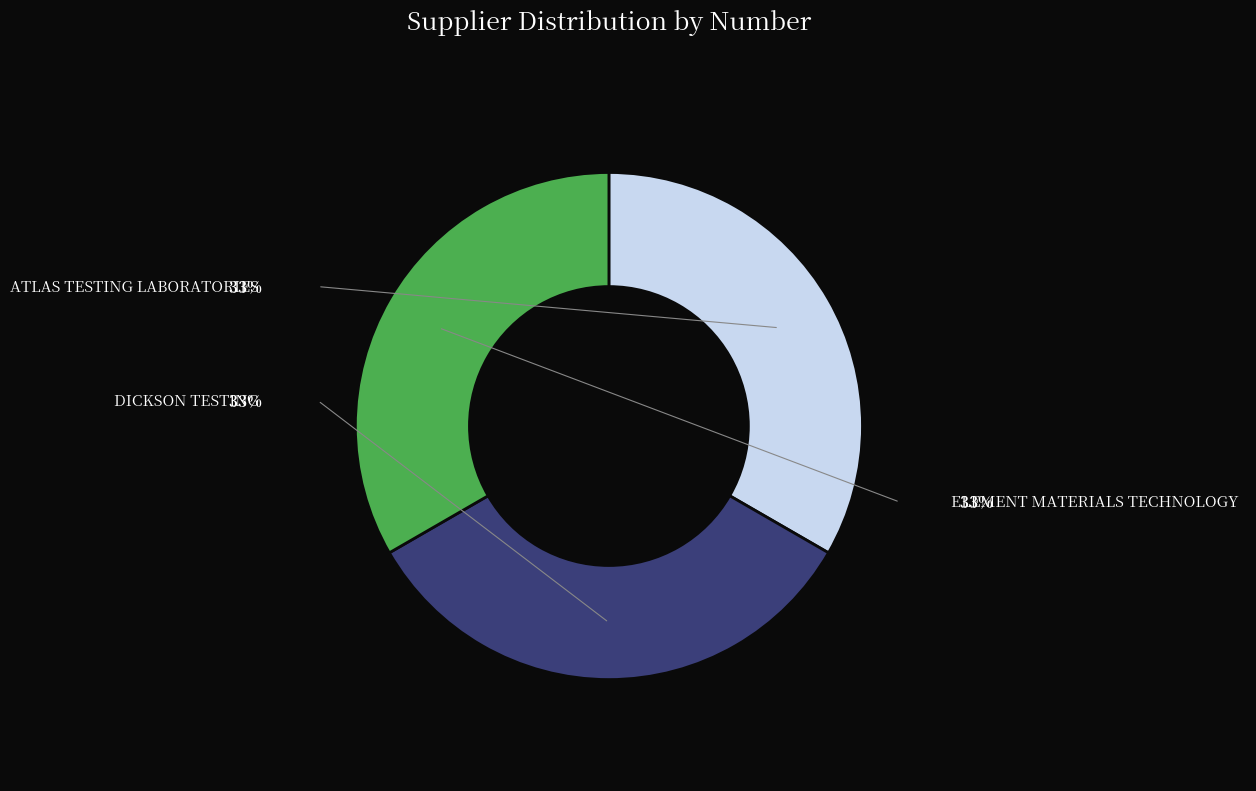

Does any single category account for the majority?

No